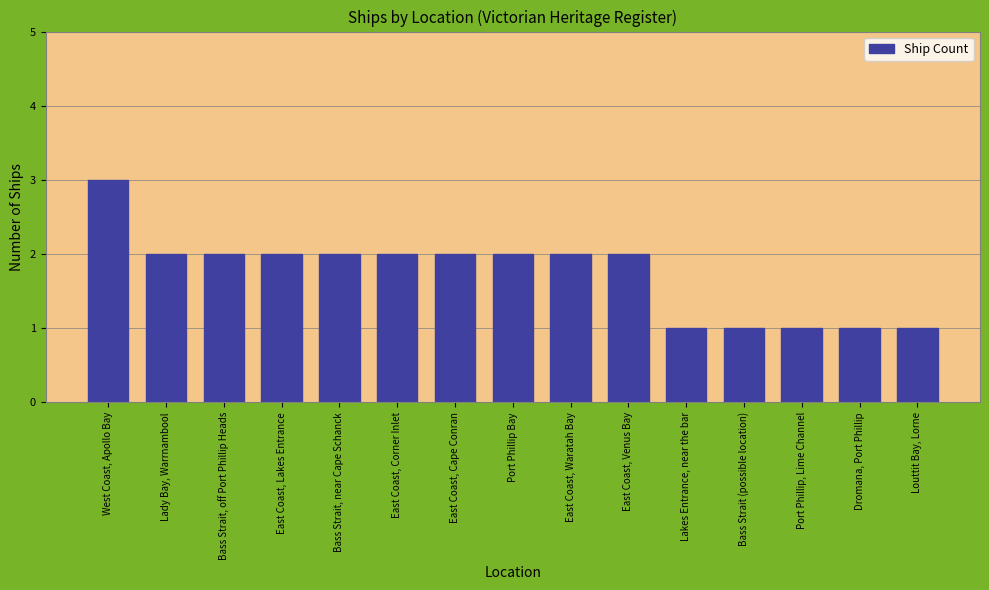

The value at Bass Strait (possible location) is 2. True or false?

False